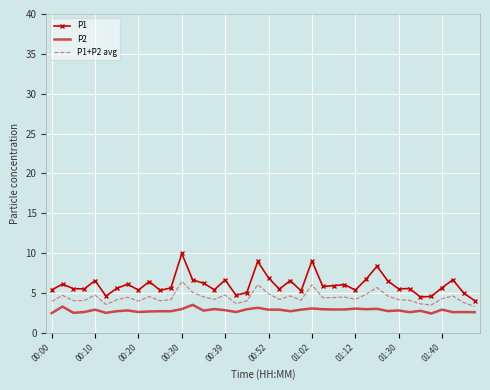

What is the difference between the maximum and minimum values in the P2 series?

1.1